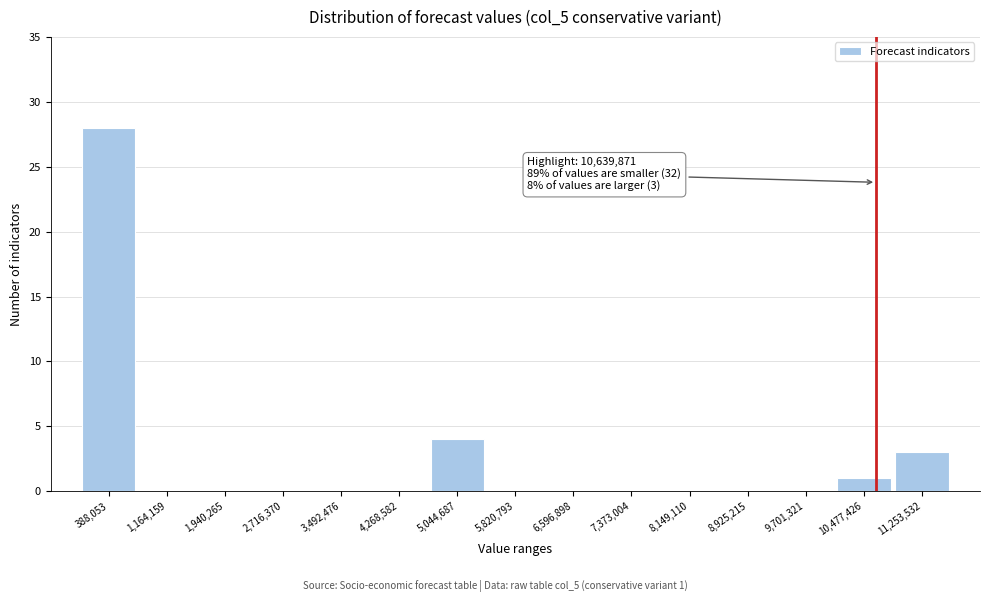

Which range on the x-axis has the tallest bar?

0 to 800000